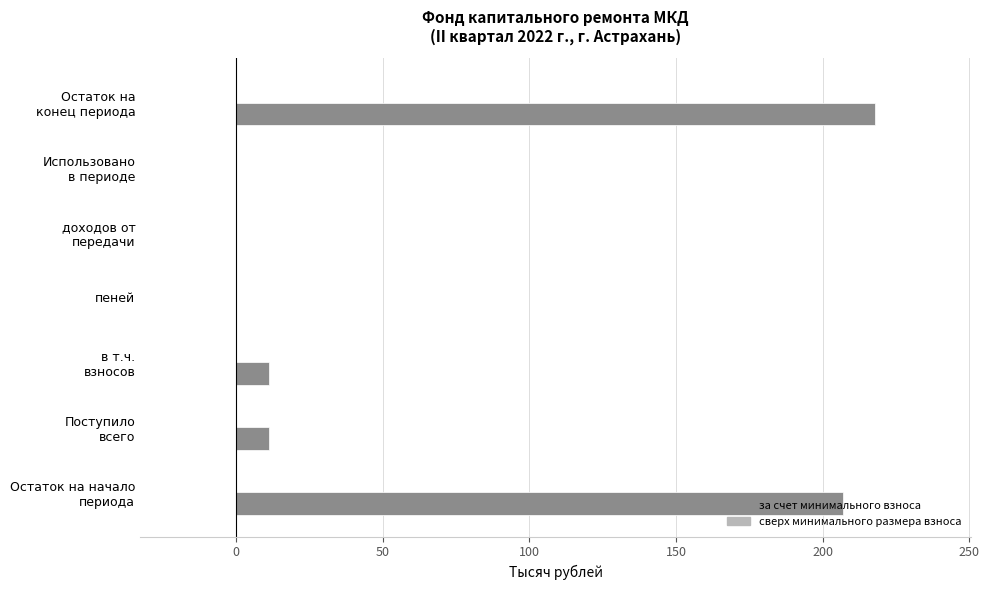

True or false: the data shows 0.0 at пеней.

True